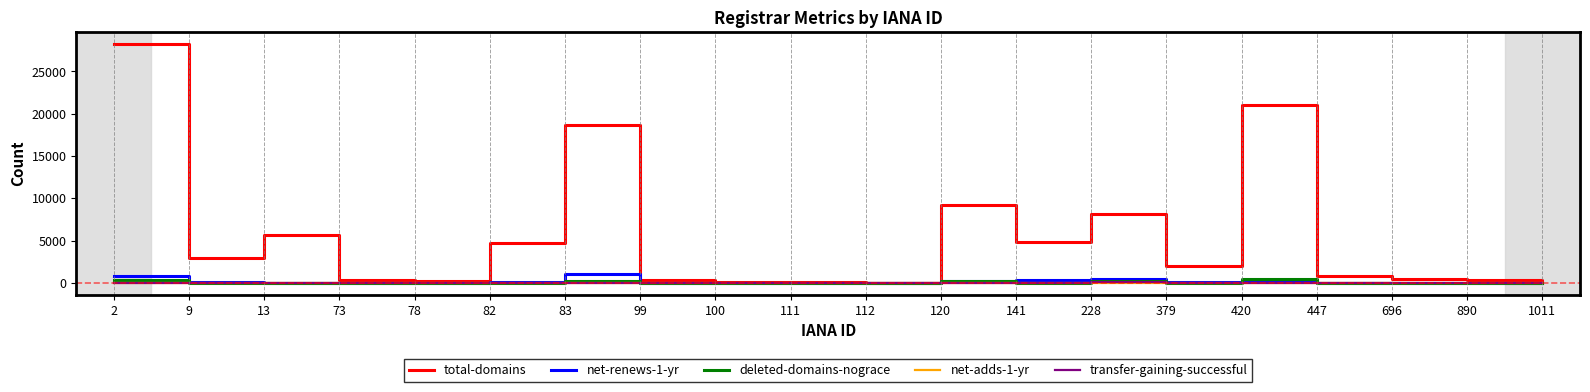

Which series has the largest total across all categories?

total-domains